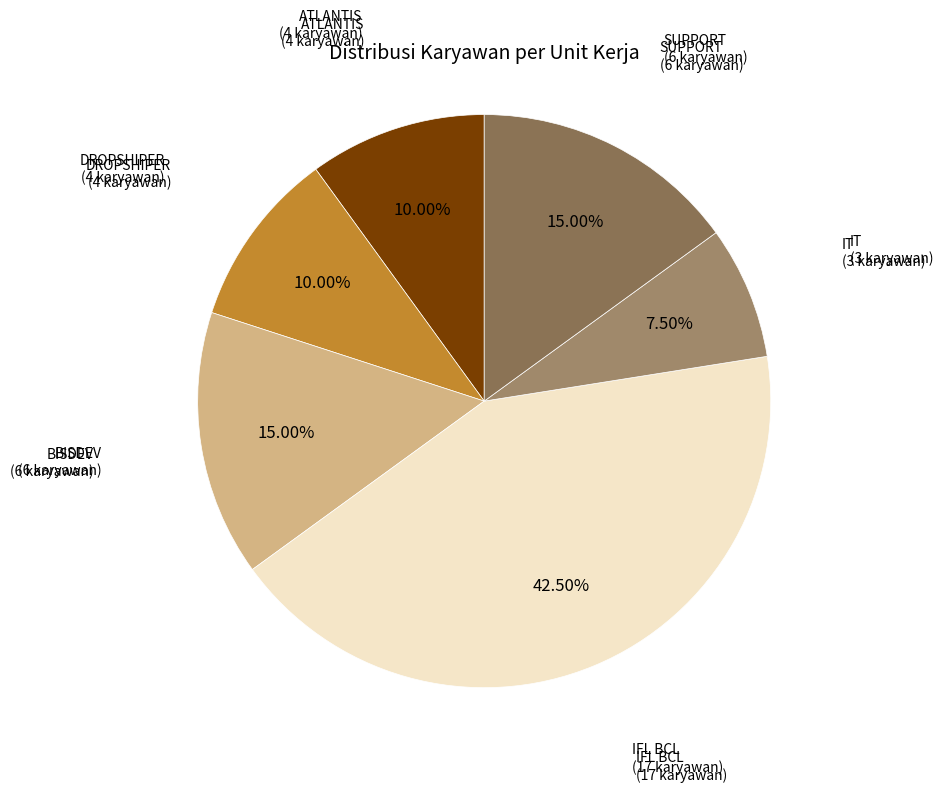

How many segments does this pie chart have?

6